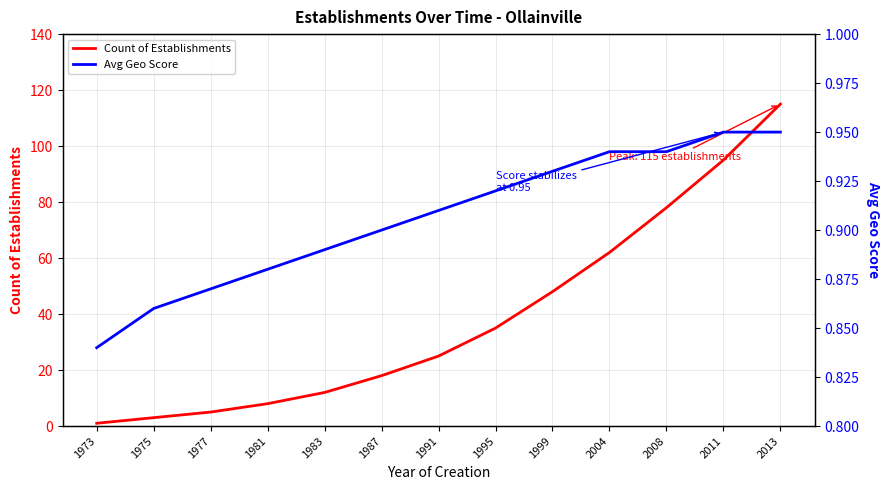

Which has a higher value, 1981 or 1995?

1995